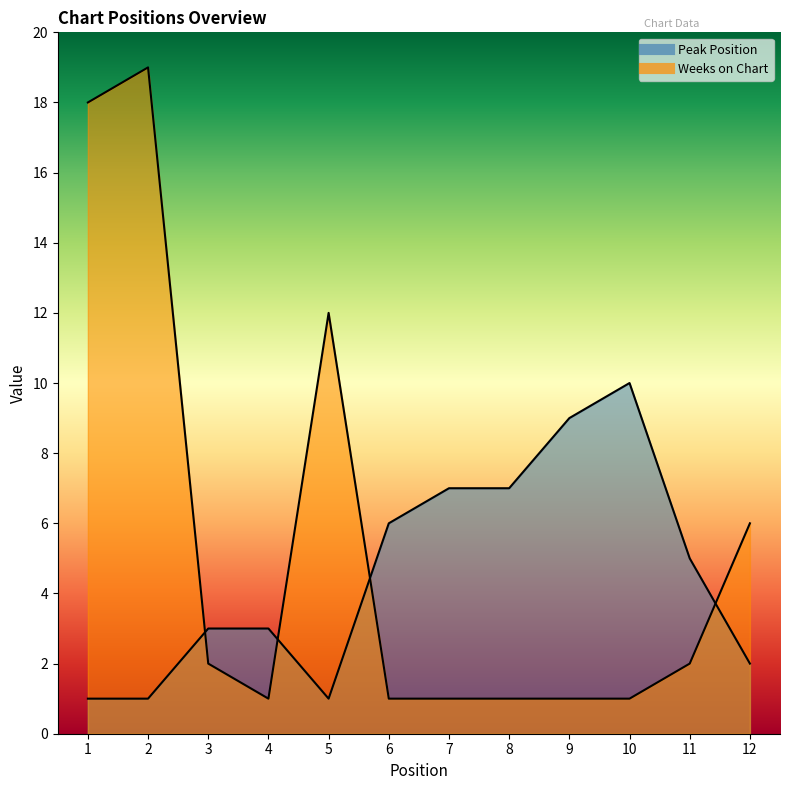

What value does the Weeks on Chart series have at 5, to the nearest 10?

10